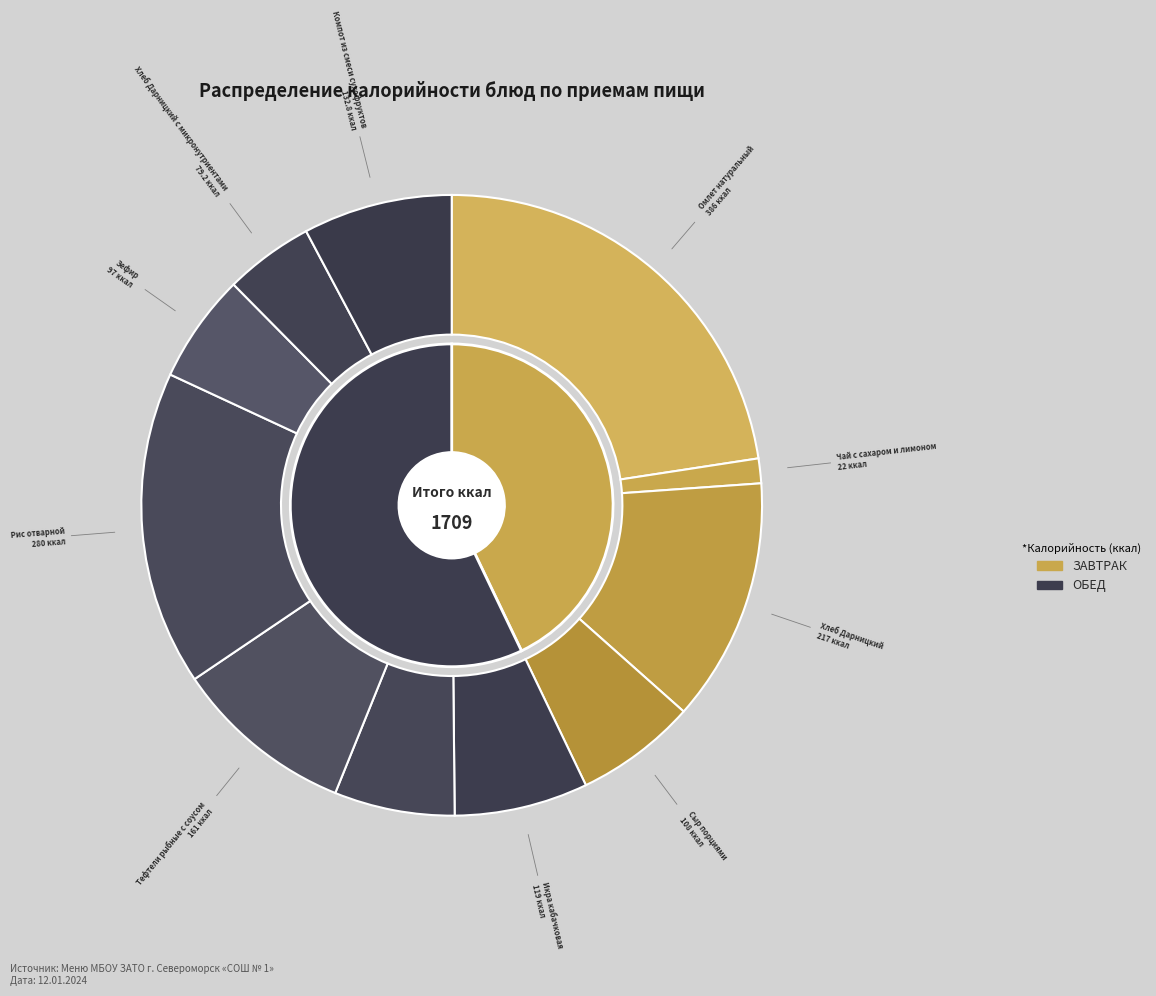

To the nearest percent, what is the difference between the largest and smallest slice percentages?

21%